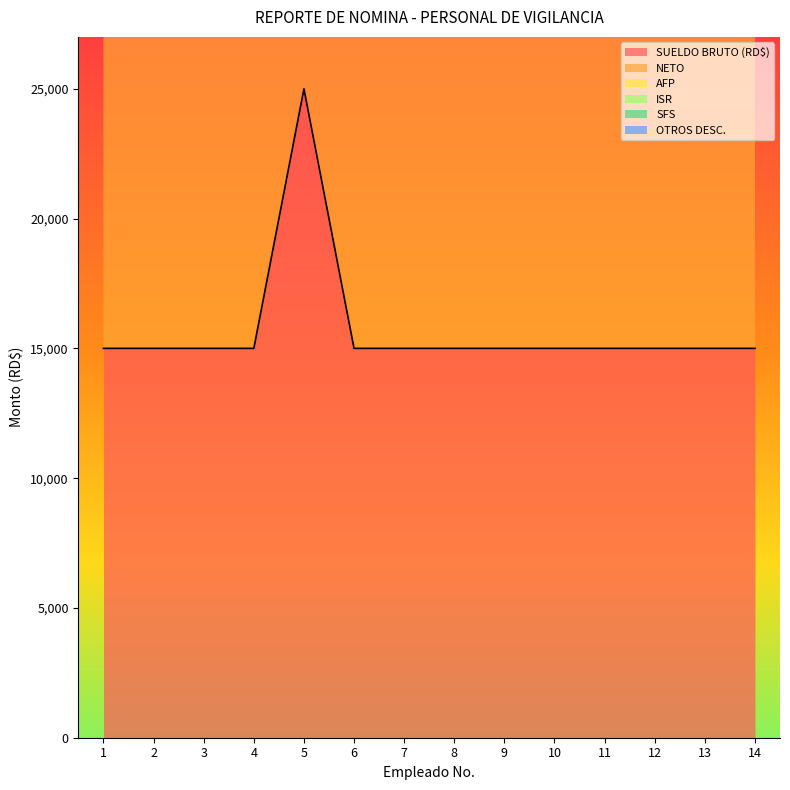

What is the lowest value of the SUELDO BRUTO (RD$) series?

15000